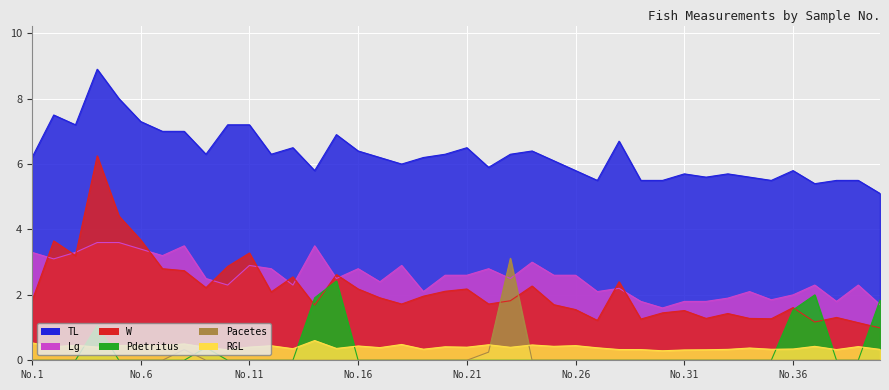

What is the value of the Pdetritus point at the 9th from the left?

0.4